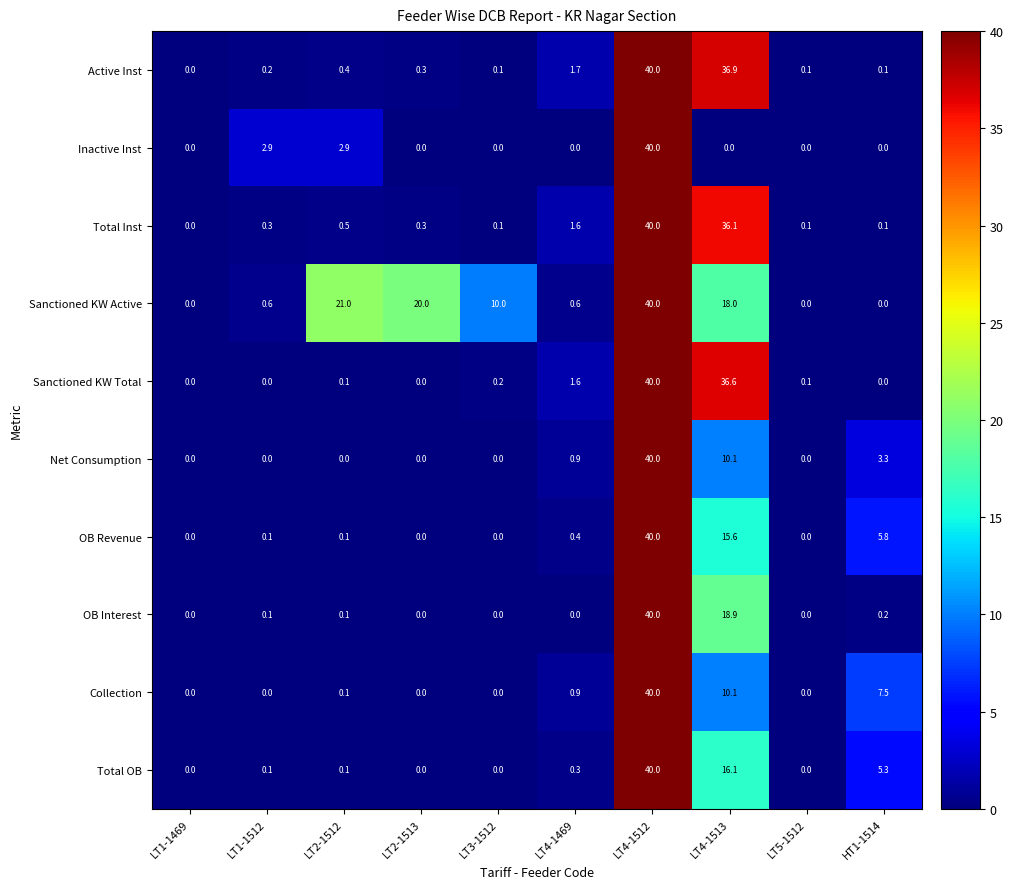

What is the spread (max minus min) of values at LT1-1512?

2.9